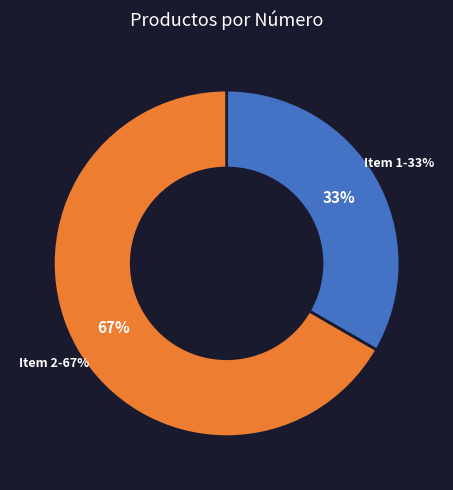

Does gjJf8VuLwoY%3D account for over 50% of the chart?

Yes